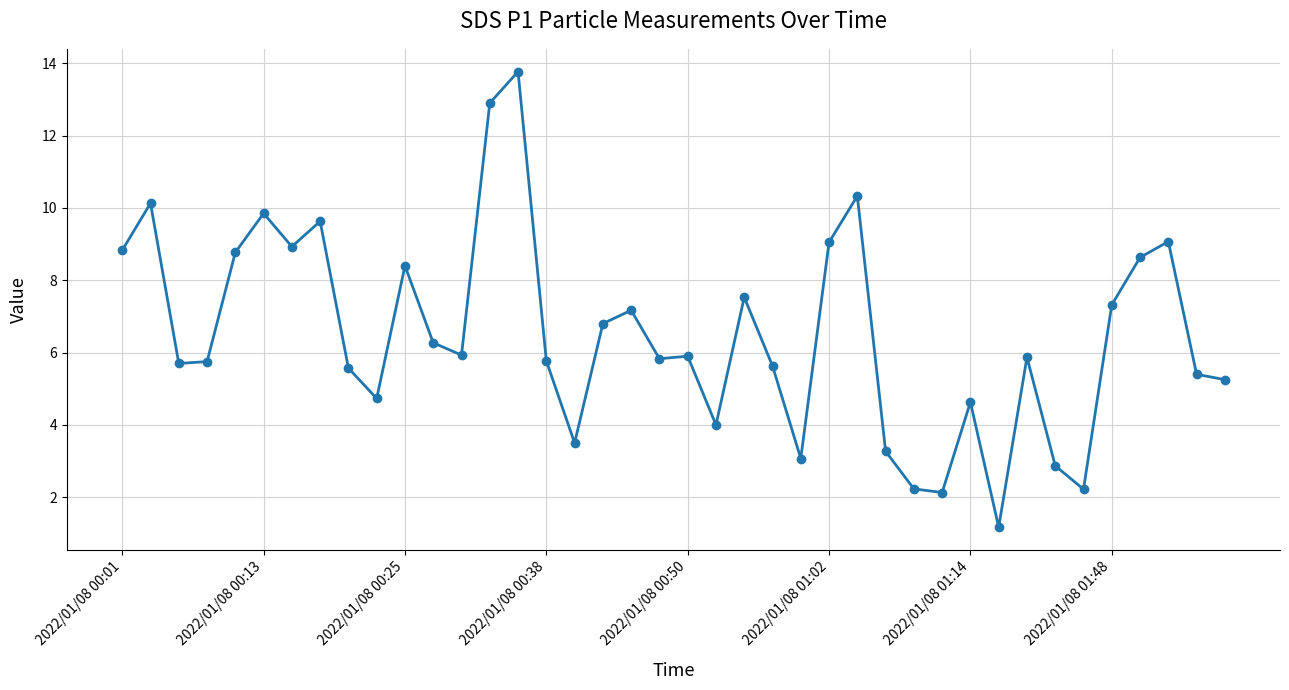

What is the sum of all values?

259.8